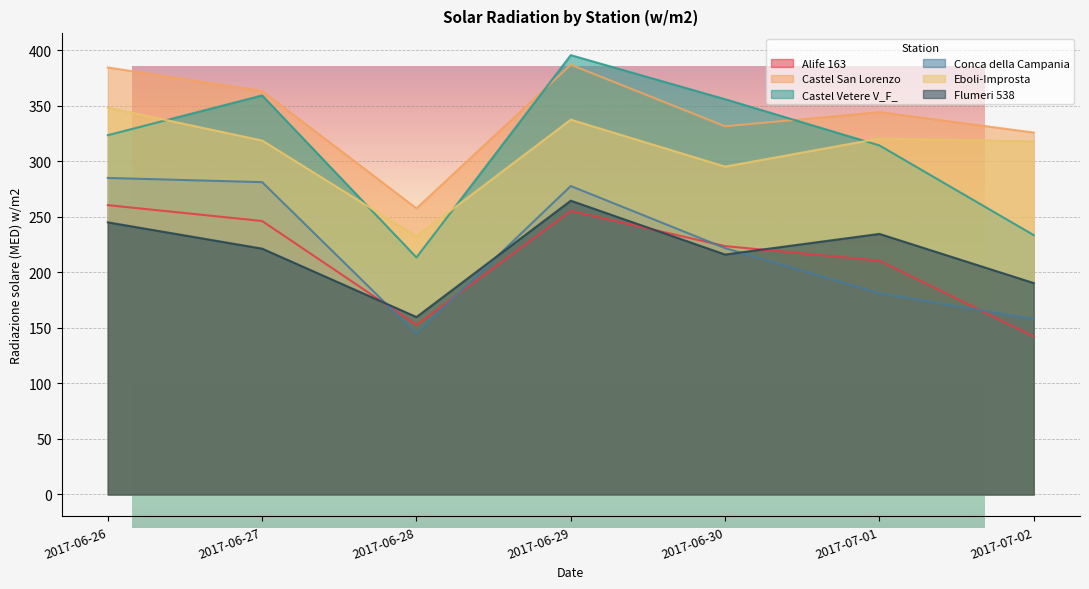

Which label corresponds to the smallest value in the chart?

2017-07-02